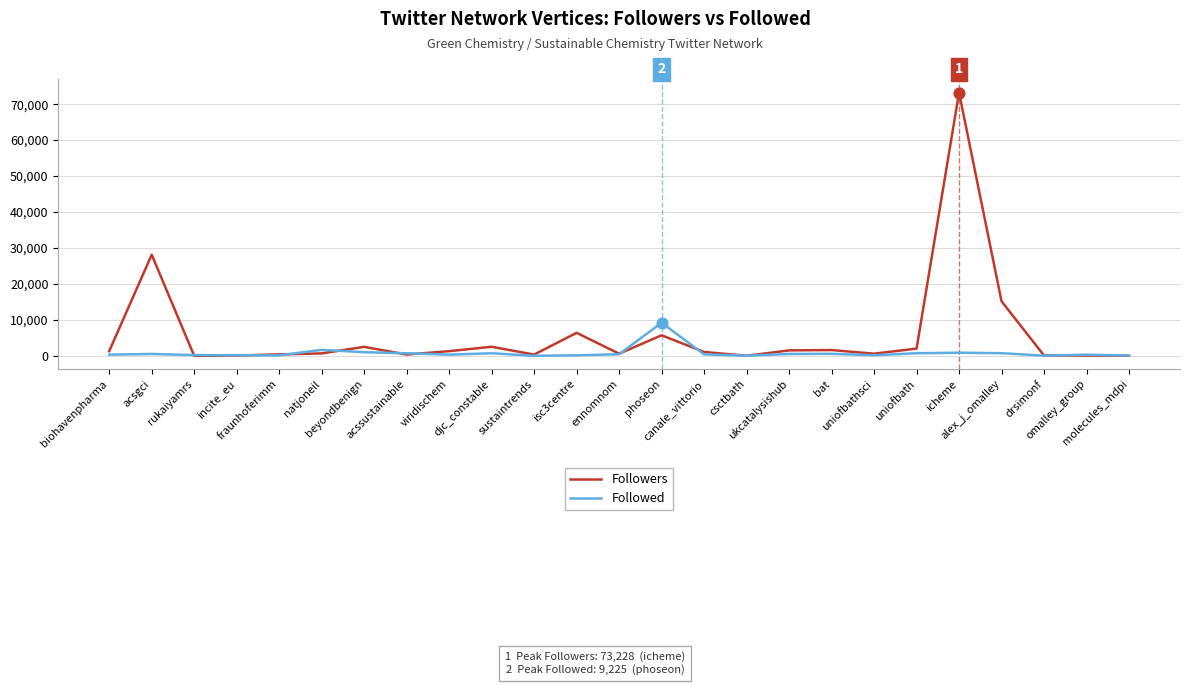

At which category is the sum across all series the highest?

icheme